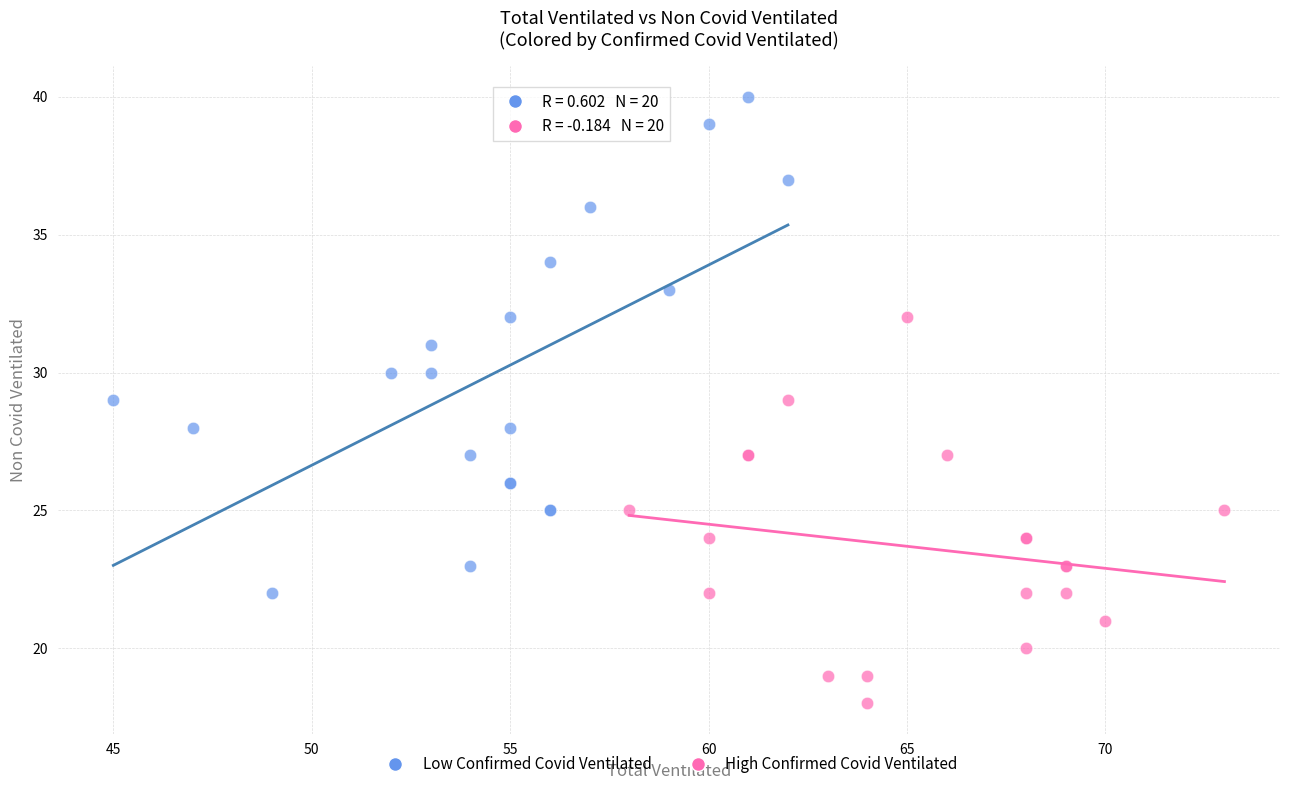

Which series reaches the minimum Y coordinate?

High Confirmed Covid Ventilated